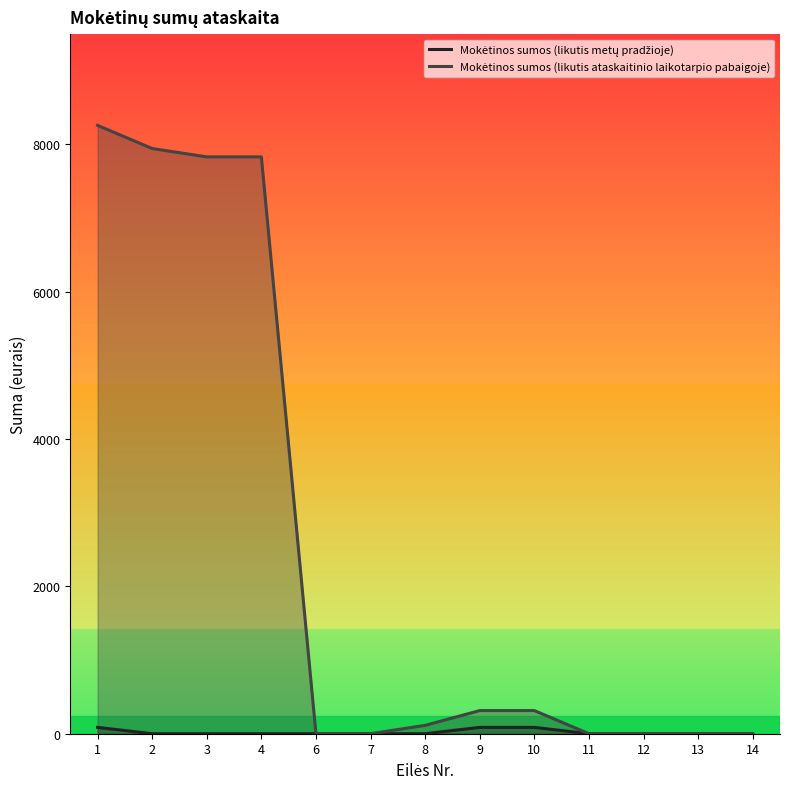

The value of Mokėtinos sumos (likutis metų pradžioje) at 3 is 50.4. True or false?

False